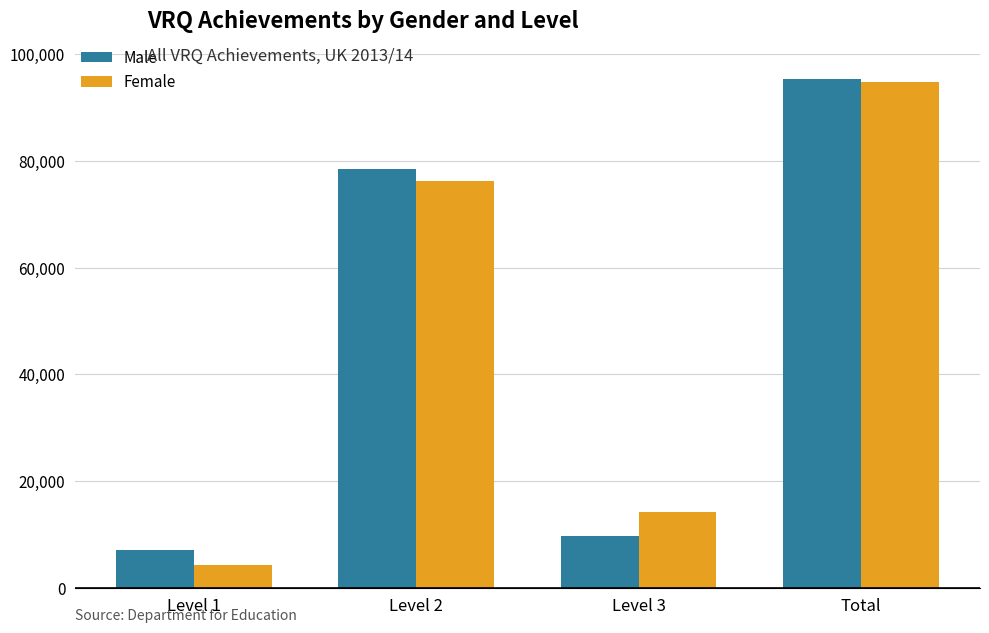

Read the Male value at Total, to the nearest 50.

95300